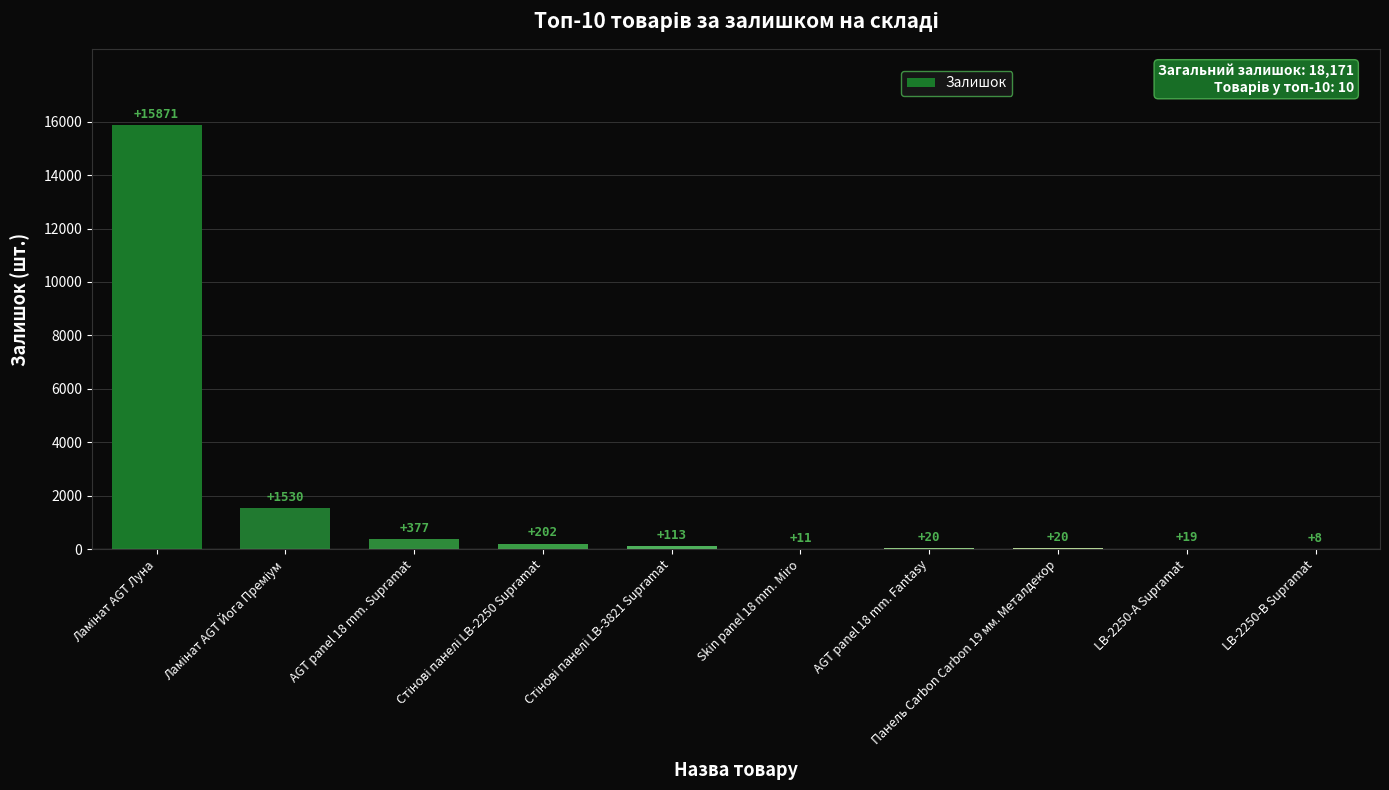

What value does the data have at LB-2250-А Supramat?

19